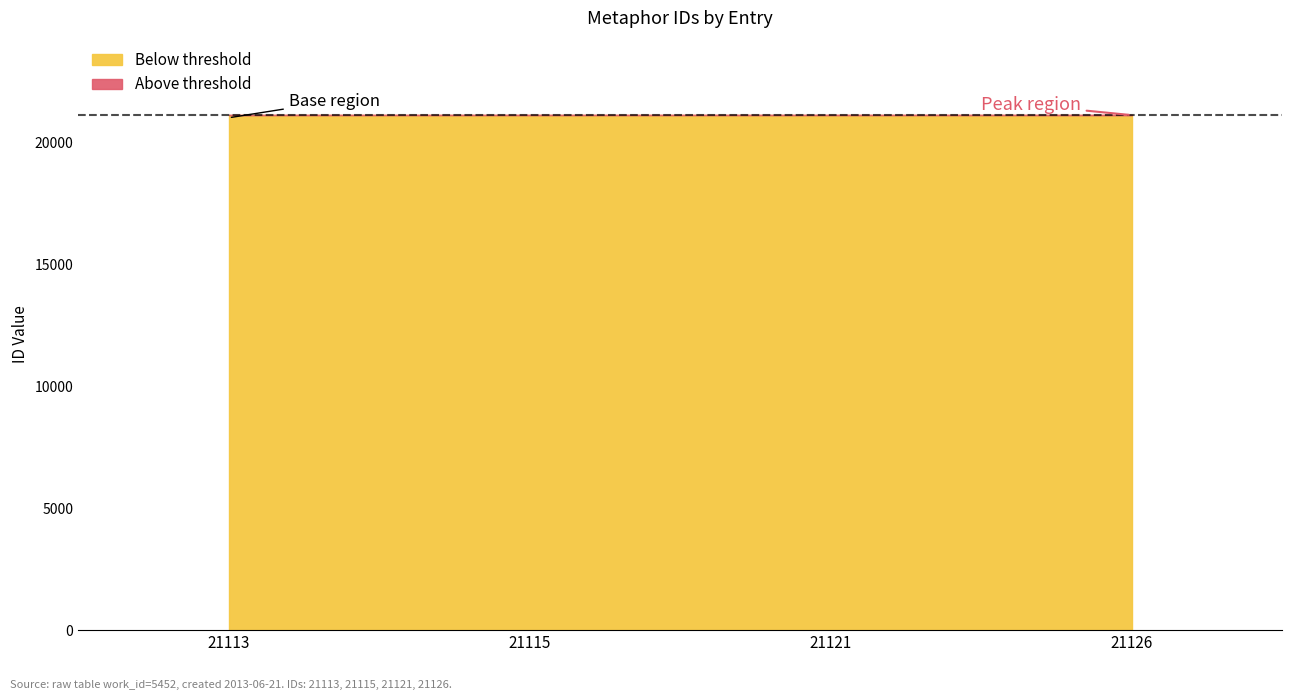

What is the average value?

21119